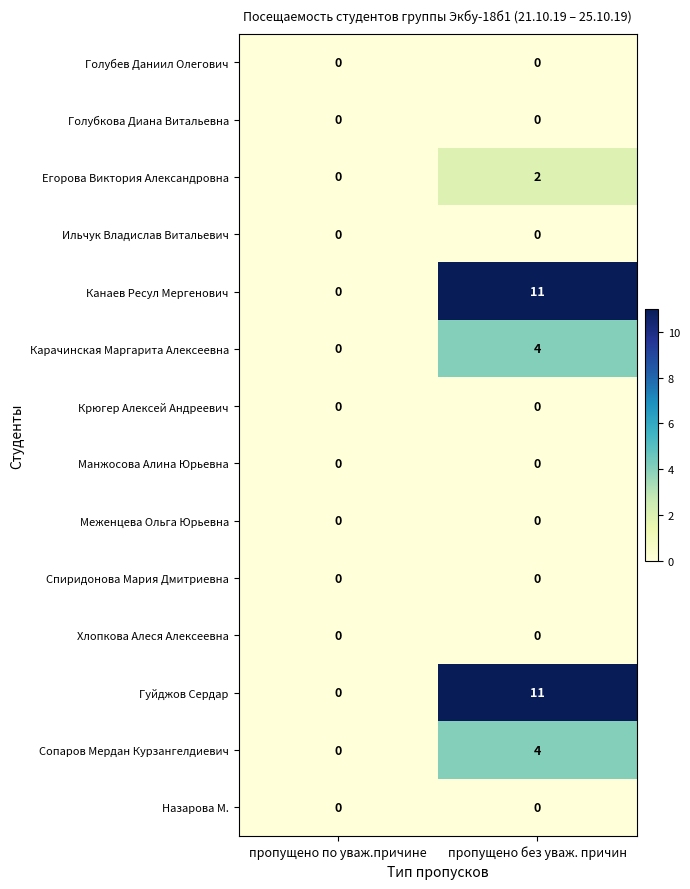

Reading left to right, transcribe all the data shown in this chart.

Голубев Даниил Олегович: 0	0
Голубкова Диана Витальевна: 0	0
Егорова Виктория Александровна: 0	2
Ильчук Владислав Витальевич: 0	0
Канаев Ресул Мергенович: 0	11
Карачинская Маргарита Алексеевна: 0	4
Крюгер Алексей Андреевич: 0	0
Манжосова Алина Юрьевна: 0	0
Меженцева Ольга Юрьевна: 0	0
Спиридонова Мария Дмитриевна: 0	0
Хлопкова Алеся Алексеевна: 0	0
Гуйджов Сердар: 0	11
Сопаров Мердан Курзангелдиевич: 0	4
Назарова М.: 0	0